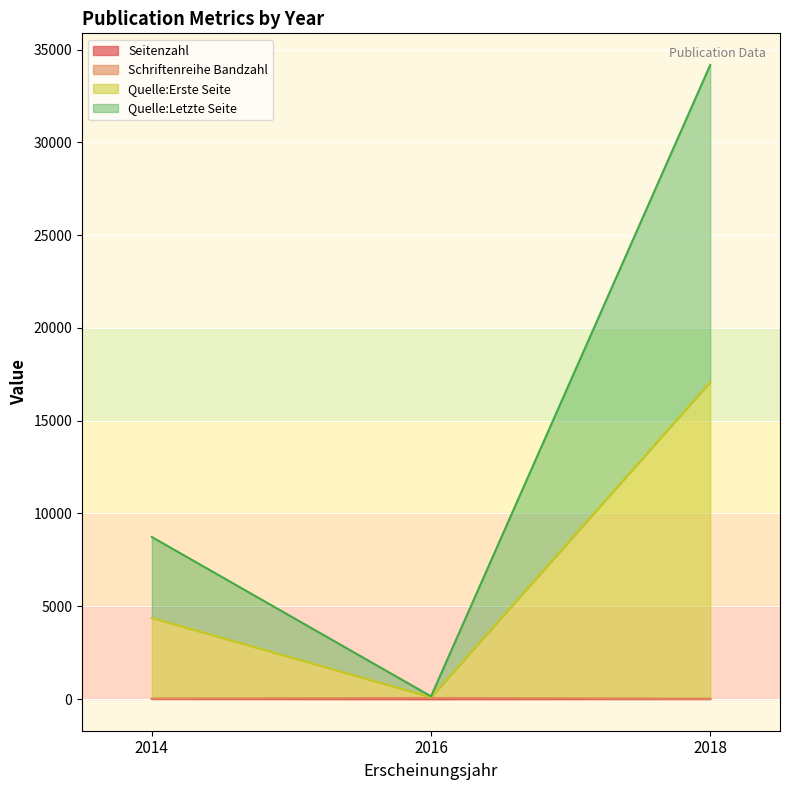

At which category is the sum across all series the highest?

2018